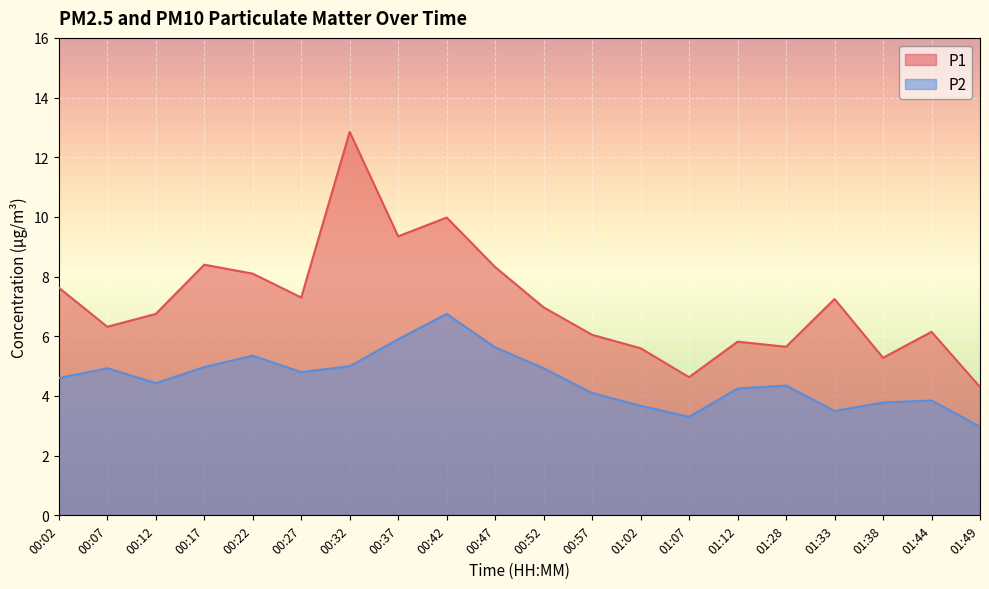

What is the sum of all P2 values?

91.1